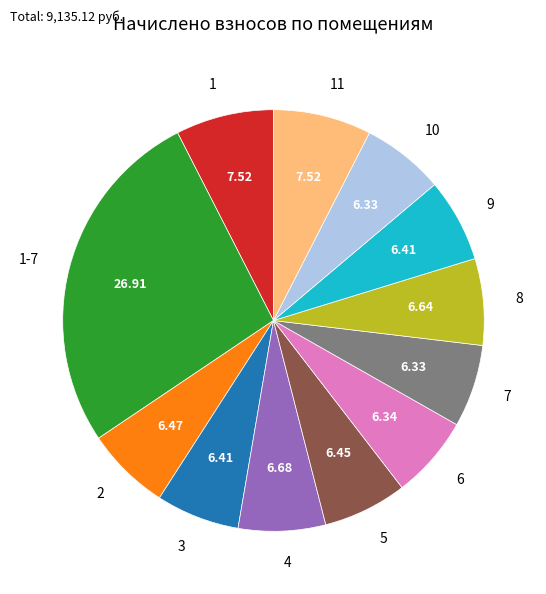

What is the ratio of the value at 9 to the value at 5?

1.0